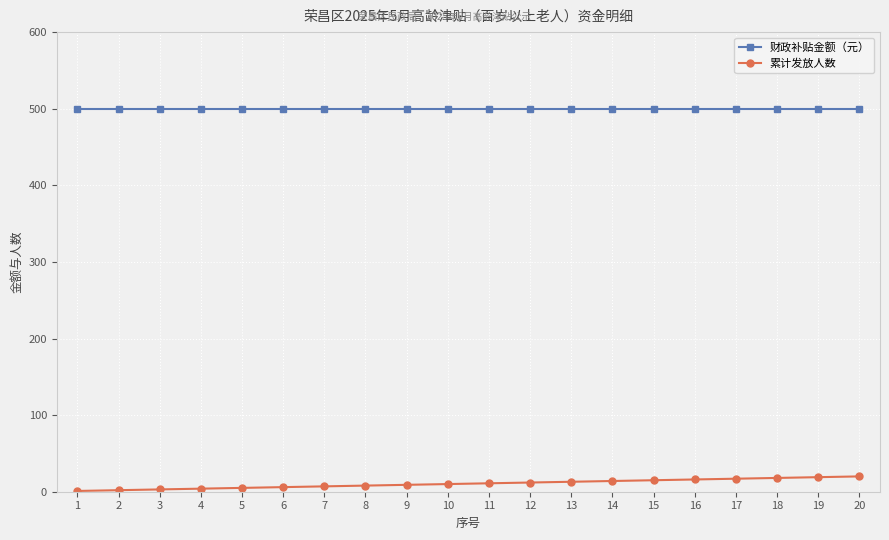

True or false: 财政补贴金额（元） and 累计发放人数 cross at least once.

False